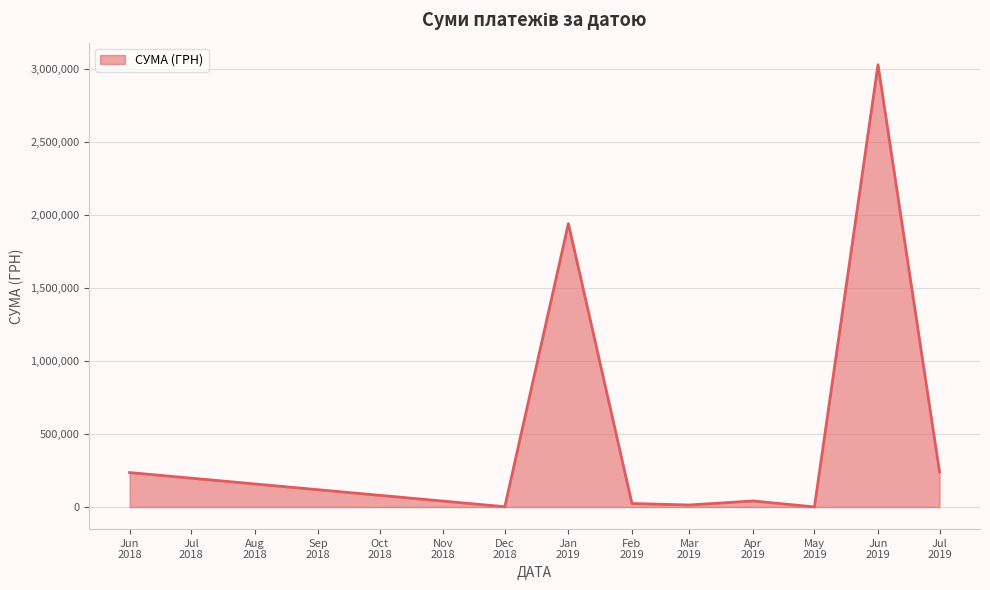

What is the difference between the maximum and minimum values?

3031312.0